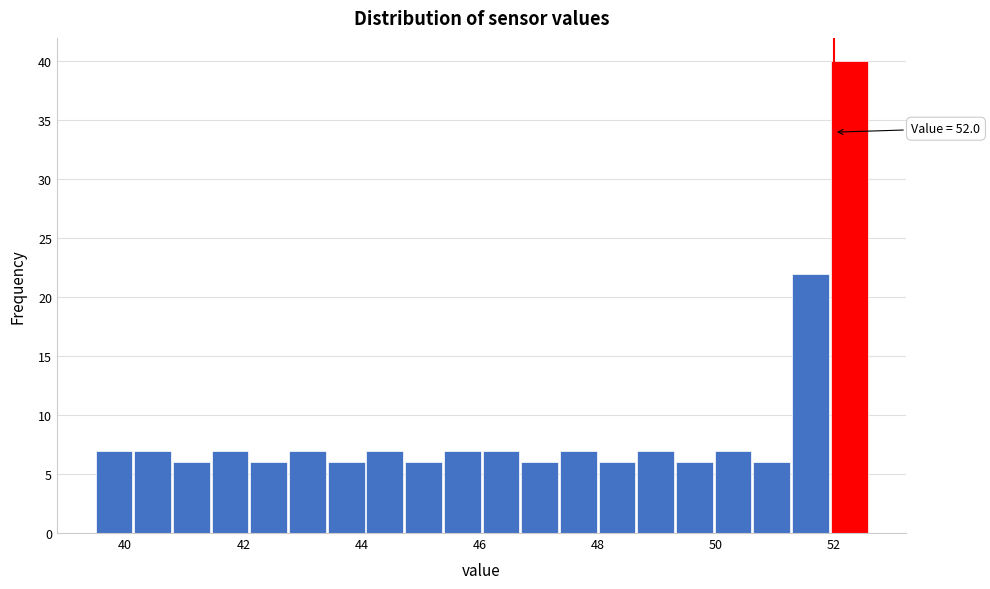

Read against the x-axis, roughly where is the centre of the tallest bar?

52.2